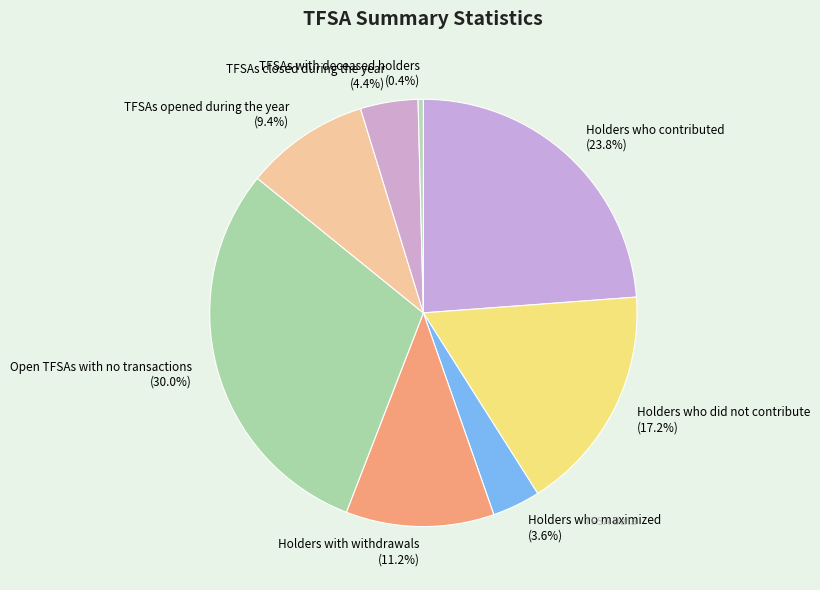

What percentage is the TFSAs closed during the year slice, to the nearest percent?

4%